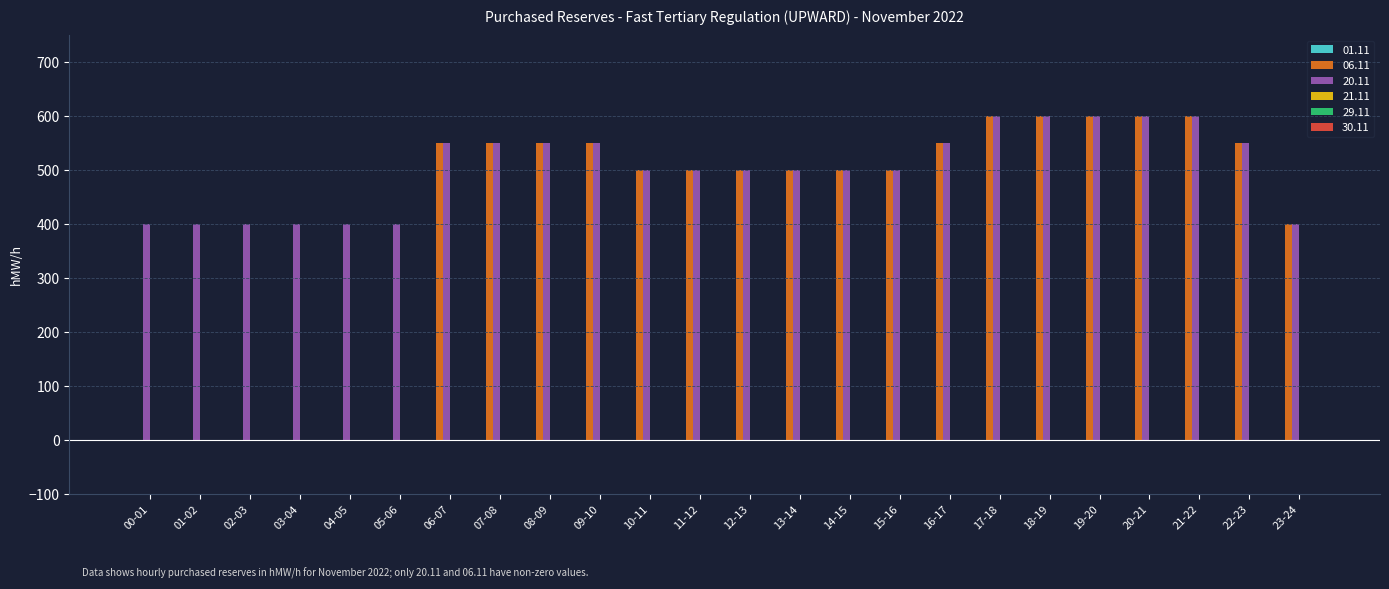

What is the highest value of the 20.11 series?

600